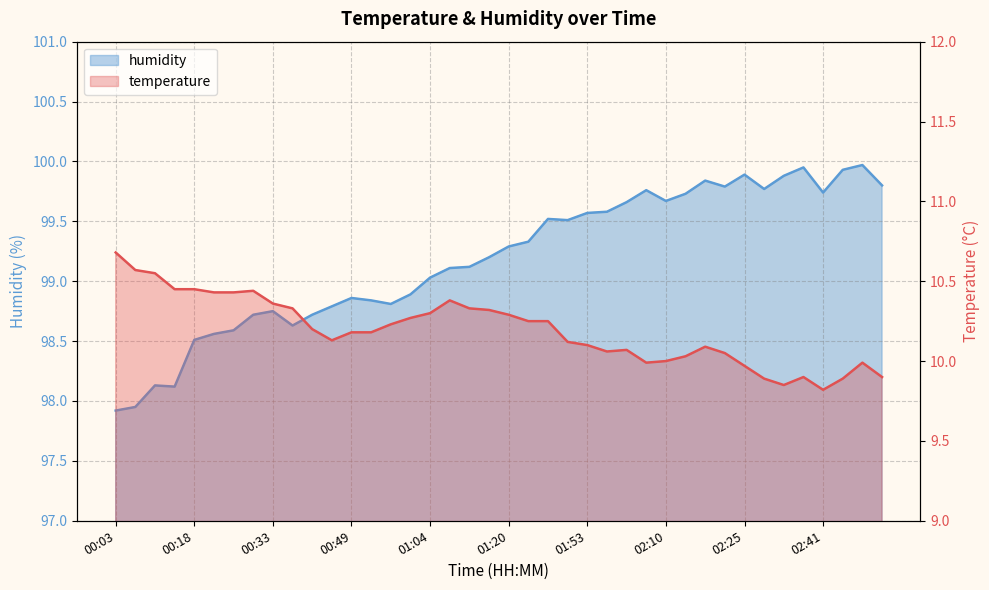

How many data points in humidity are above 99?

24